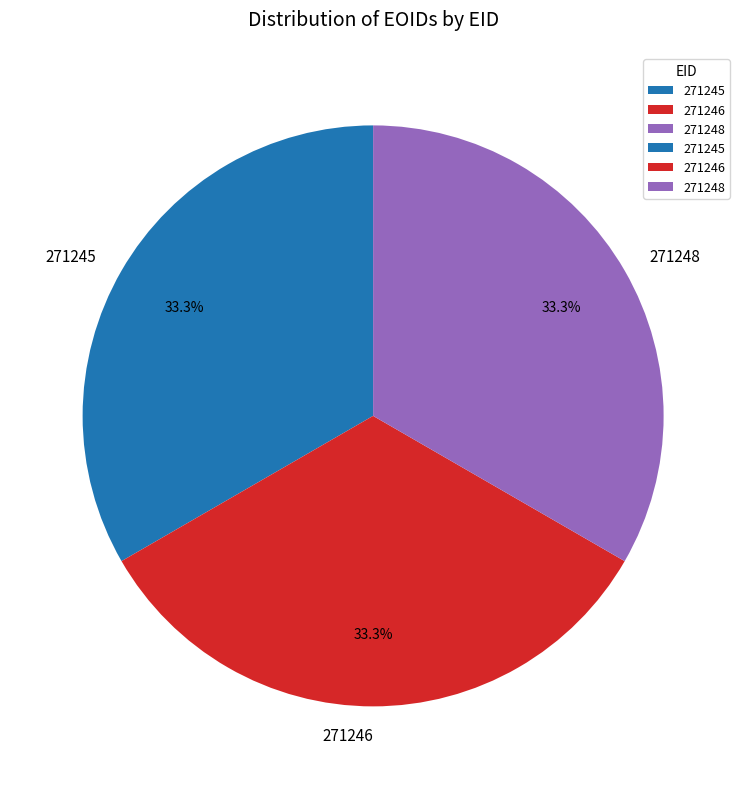

The 271245 slice represents 28% of the pie. True or false?

False